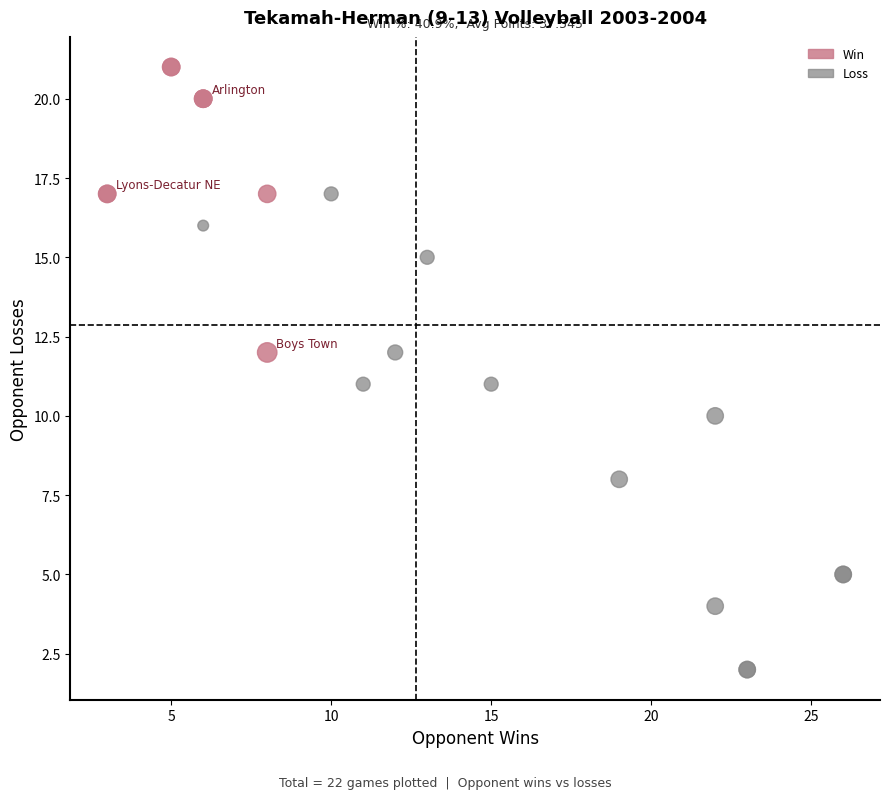

What are all the series names shown in the legend?

Win, Loss